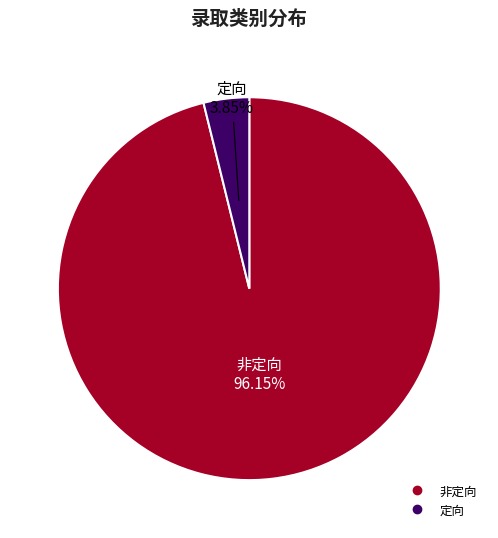

Does any single category account for the majority?

Yes